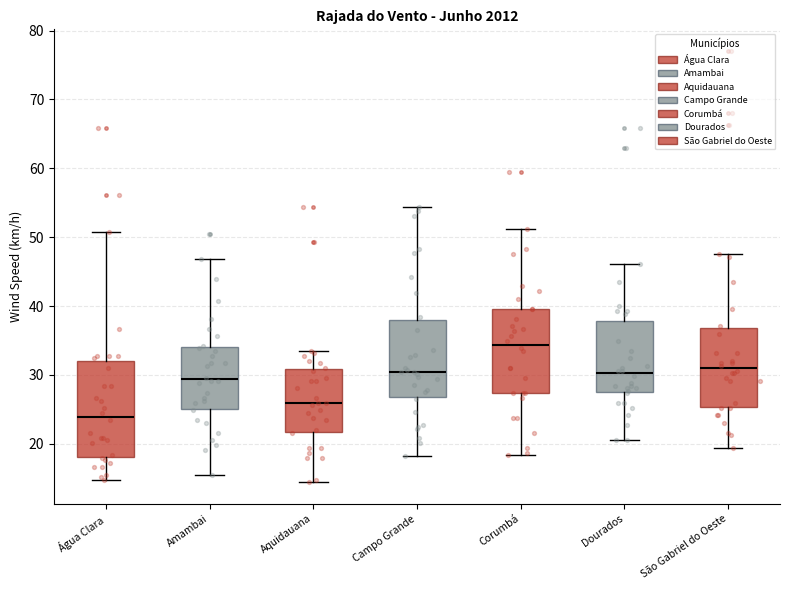

Reading left to right, read every box against the y-axis: the position of its median line, the range the box covers, and the ends of its whiskers. The values are not printed on the chart, so give them approximately, as read against the axis.

Água Clara: median 24, box 18 to 32, whiskers 15 to 51
Amambai: median 29, box 25 to 34, whiskers 15 to 47
Aquidauana: median 26, box 22 to 31, whiskers 14 to 33
Campo Grande: median 30, box 27 to 38, whiskers 18 to 54
Corumbá: median 34, box 27 to 40, whiskers 18 to 51
Dourados: median 30, box 27 to 38, whiskers 21 to 46
São Gabriel do Oeste: median 31, box 25 to 37, whiskers 19 to 48